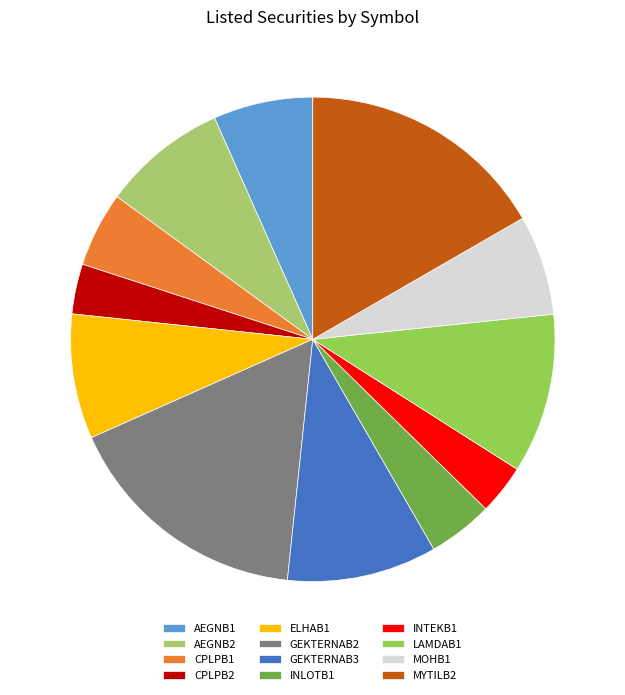

What percentage is the INLOTB1 slice, to the nearest percent?

4%